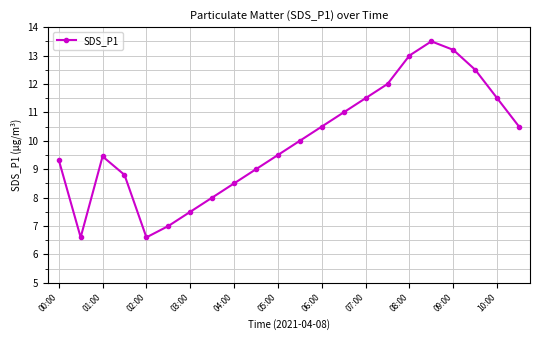

What is the average value?

10.0